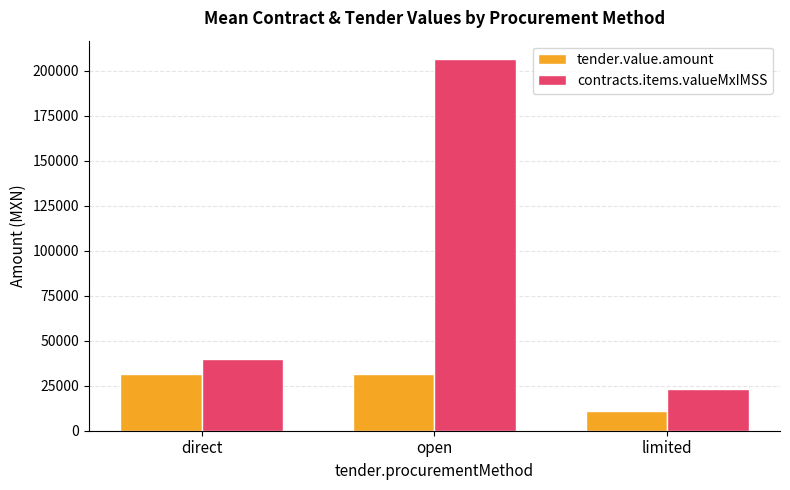

List the series in order of their peak value, highest first.

contracts.items.valueMxIMSS, tender.value.amount